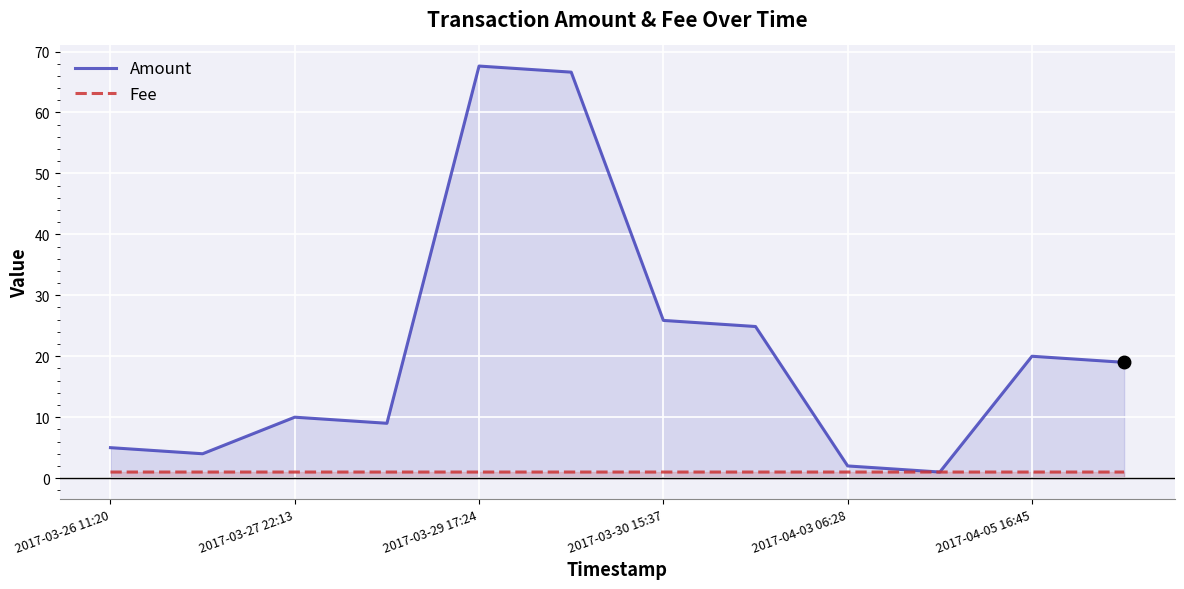

At how many categories does at least one series exceed 3?

10